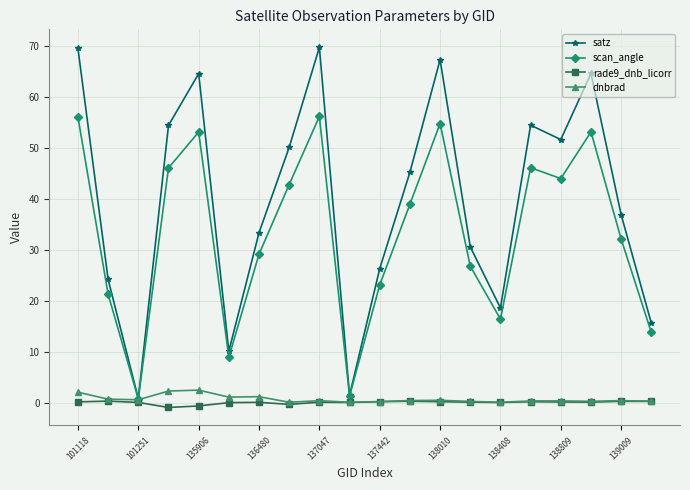

What is the average value of the scan_angle series?

33.3